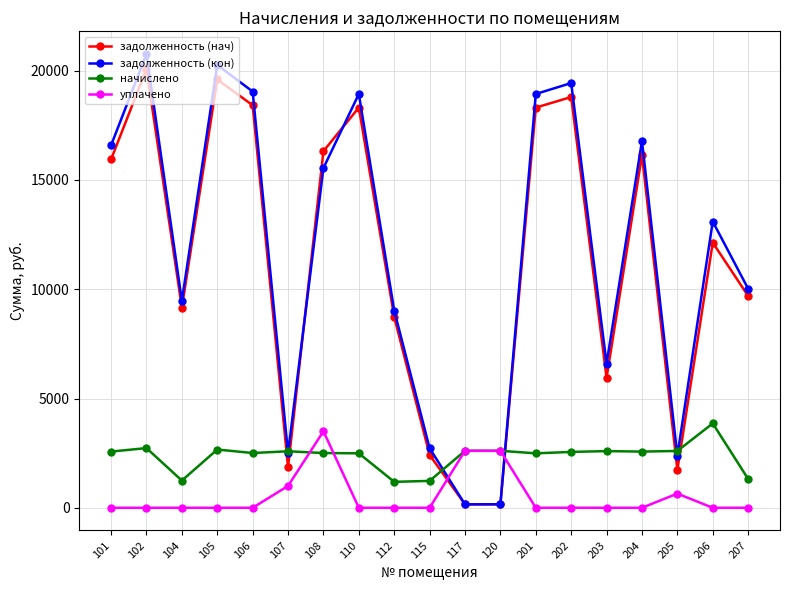

The уплачено series shows 0.0 at 201. True or false?

True